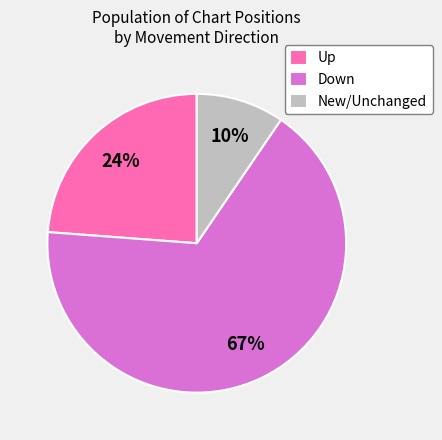

To the nearest percent, what portion does New/Unchanged represent?

10%